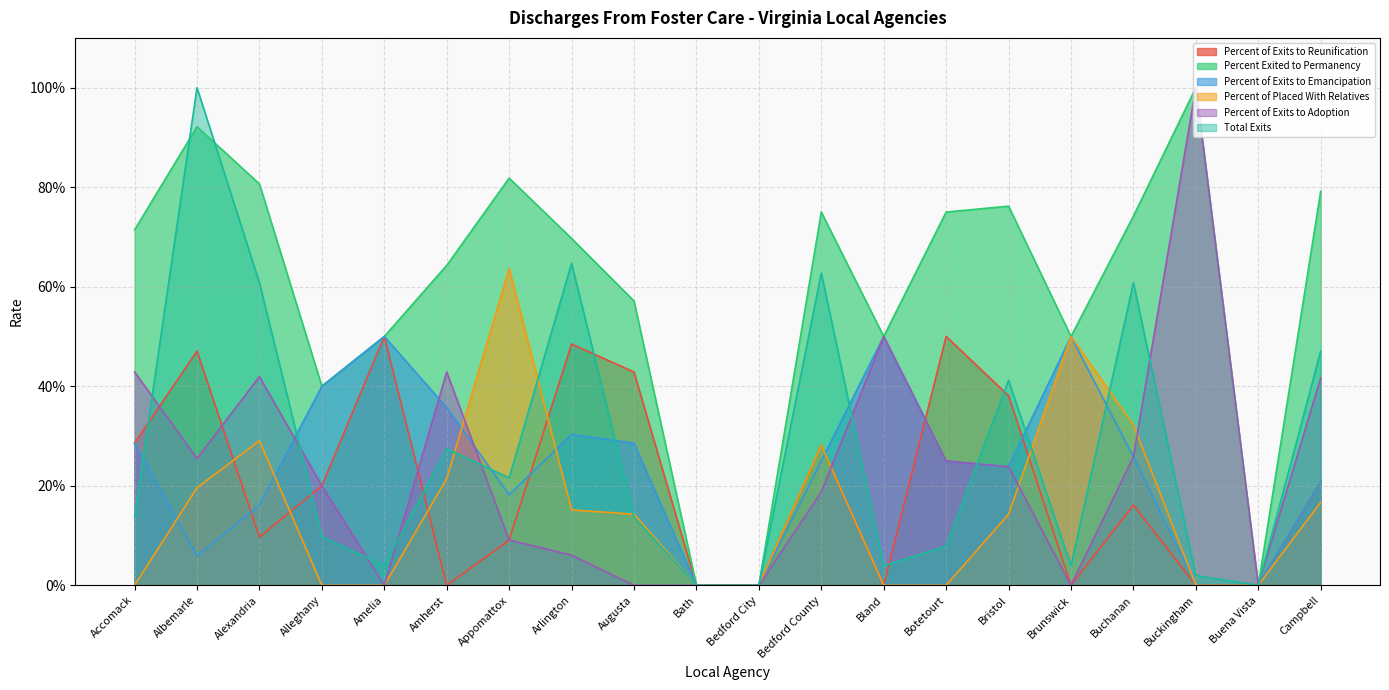

What is the value of the Percent of Exits to Adoption point at the 14th from the left?

0.2